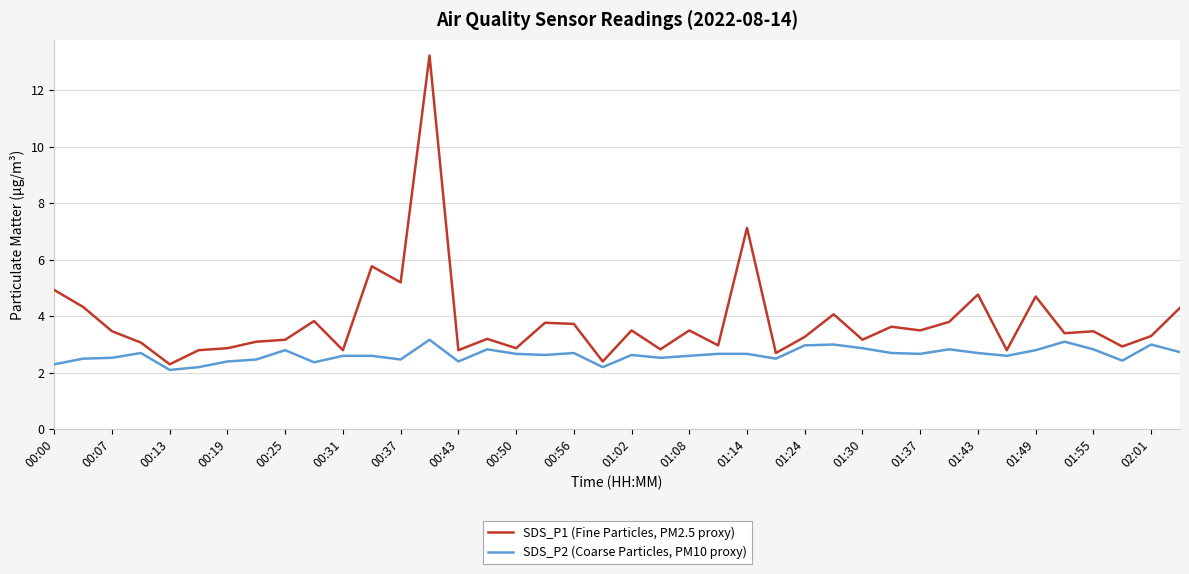

True or false: SDS_P1 (Fine Particles, PM2.5 proxy) has more than 2 points higher than both neighbors.

True